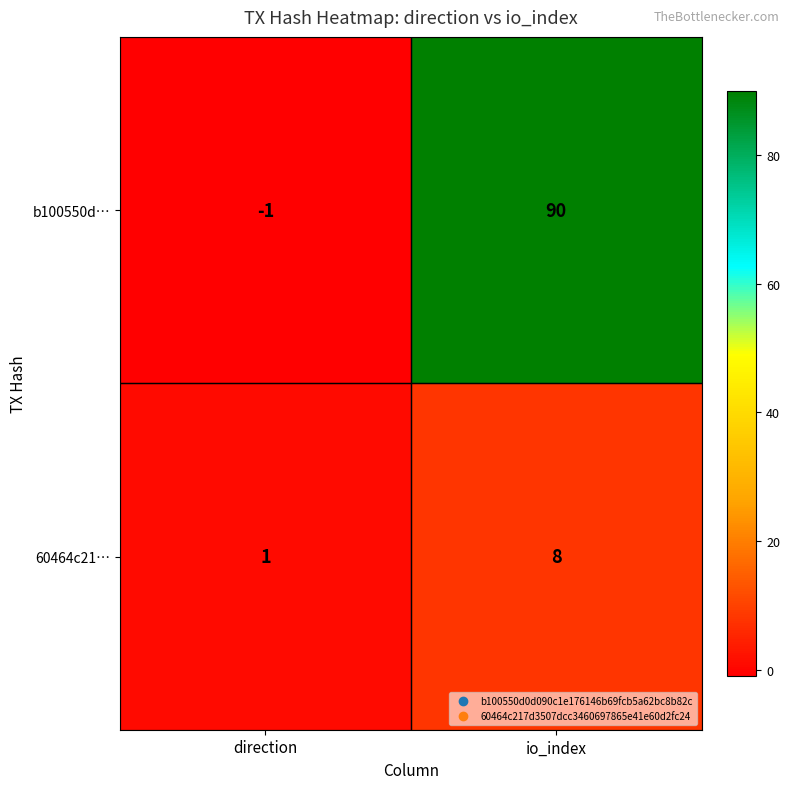

At which category does the chart reach its peak across all series?

io_index